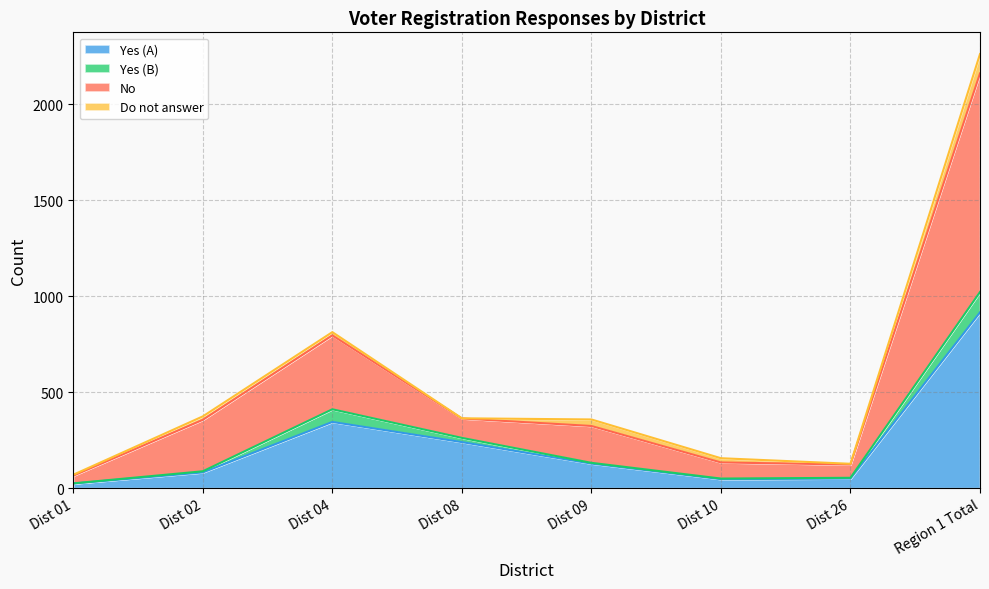

What is the highest value of the Yes (A) series?

916